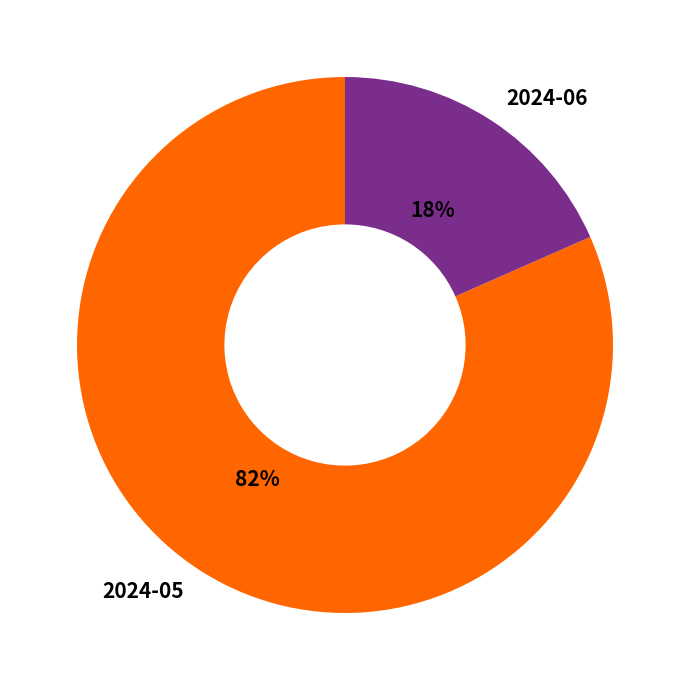

To the nearest percent, what is the combined percentage of 2024-05 and 2024-06?

100%